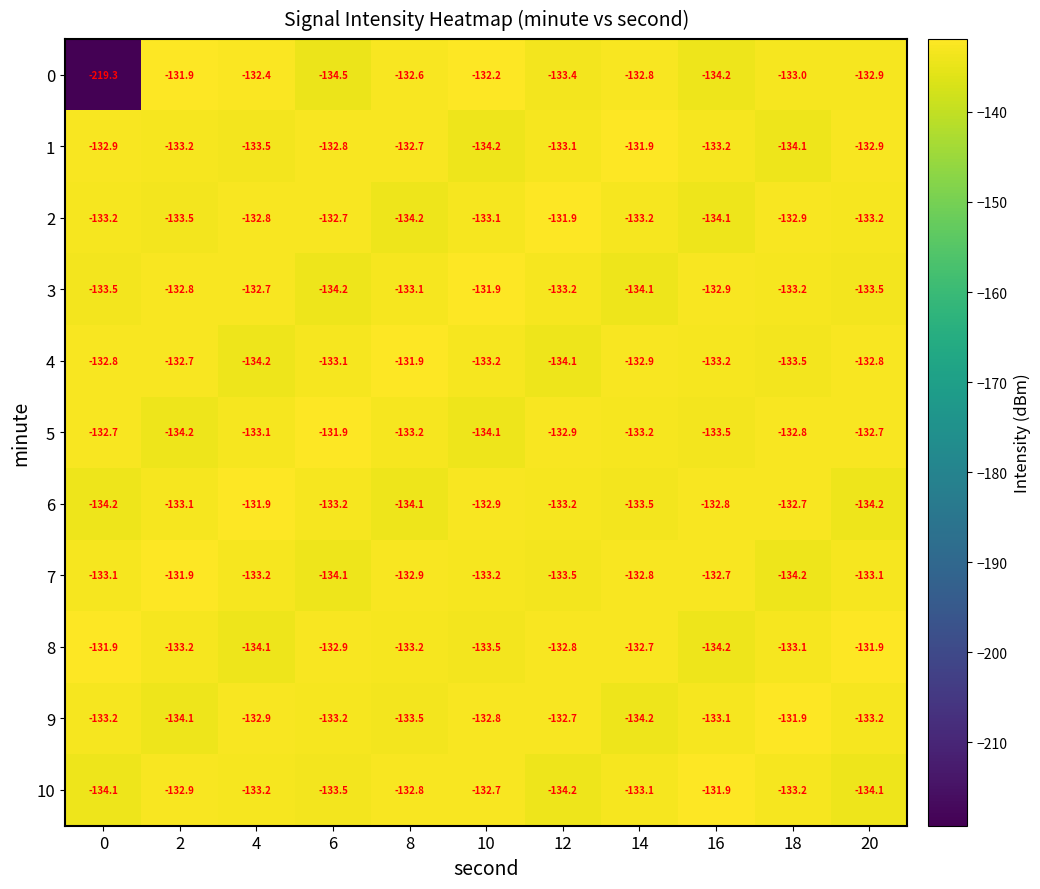

Which series has the widest spread of values?

0